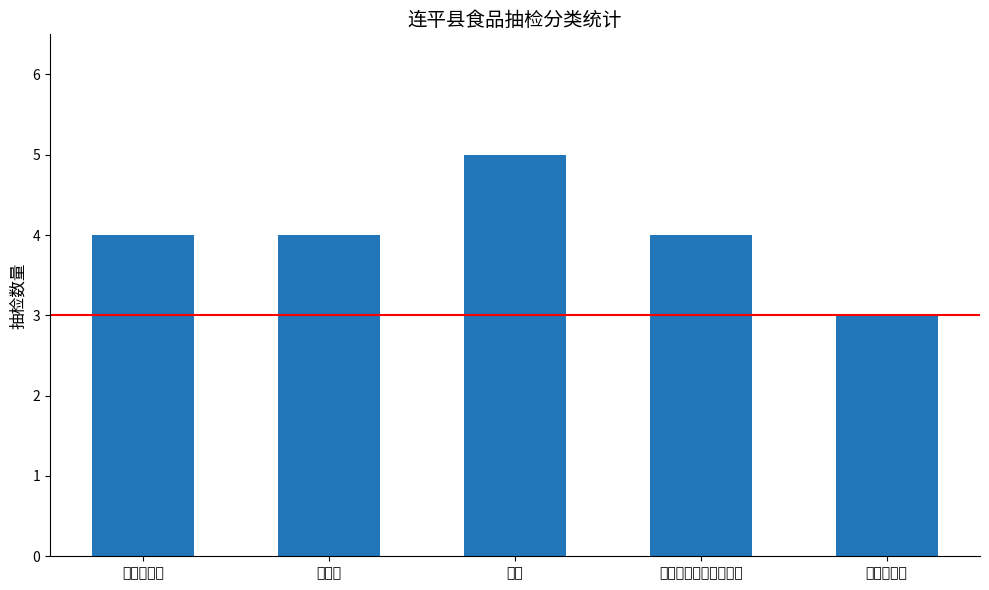

What position from the right is 食用油、油脂及其制品?

2